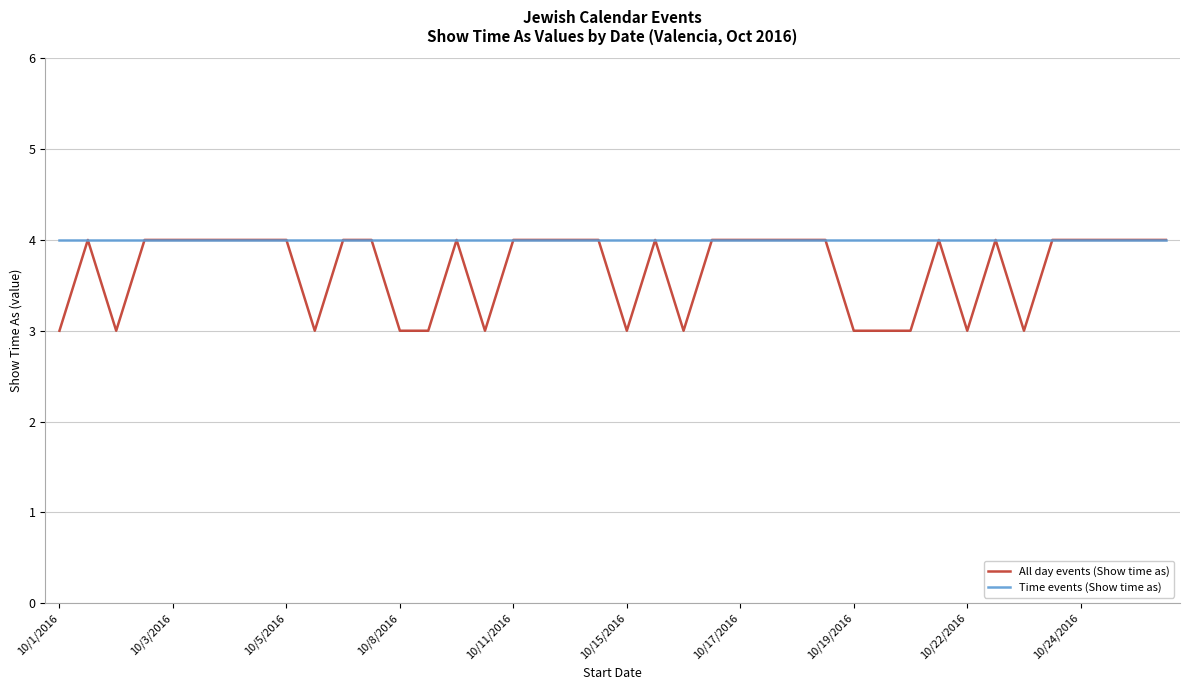

At how many categories does at least one series exceed 3?

40